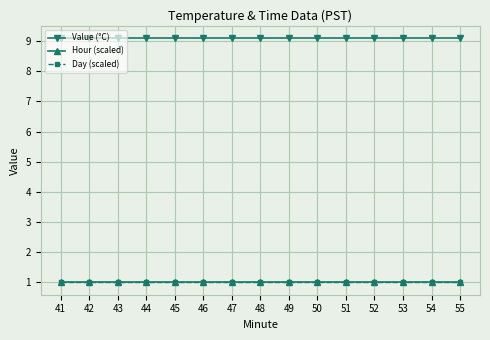

Does the chart have visible grid lines?

Yes